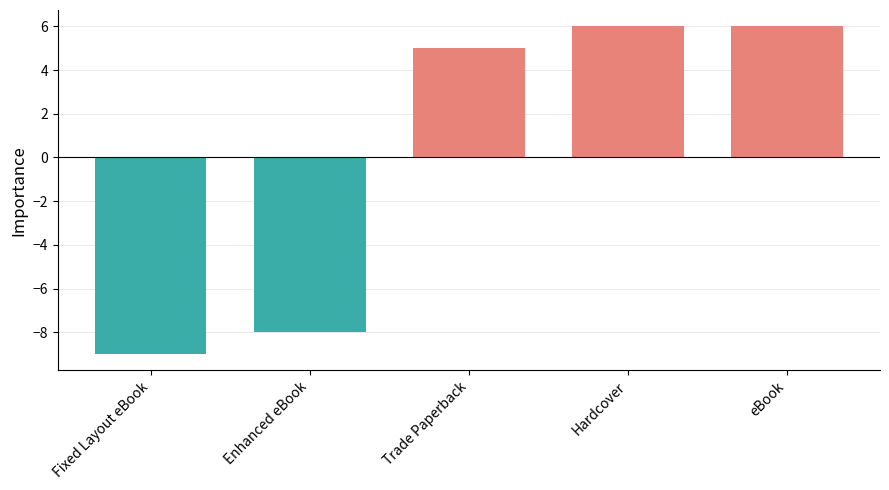

Which label corresponds to the smallest value in the chart?

Fixed Layout eBook